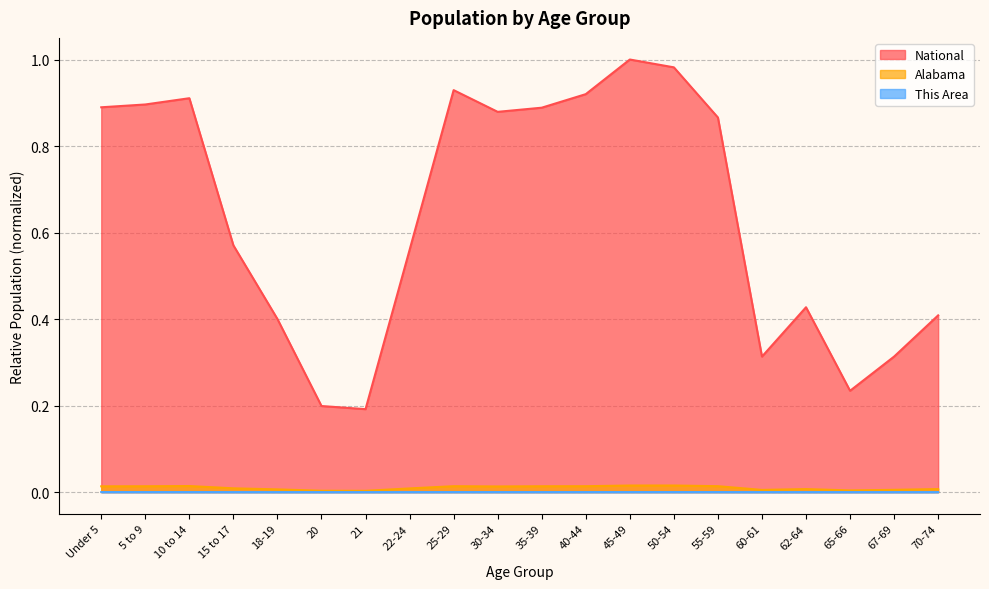

At 10 to 14, list the series in order from largest to smallest.

National, Alabama, This Area